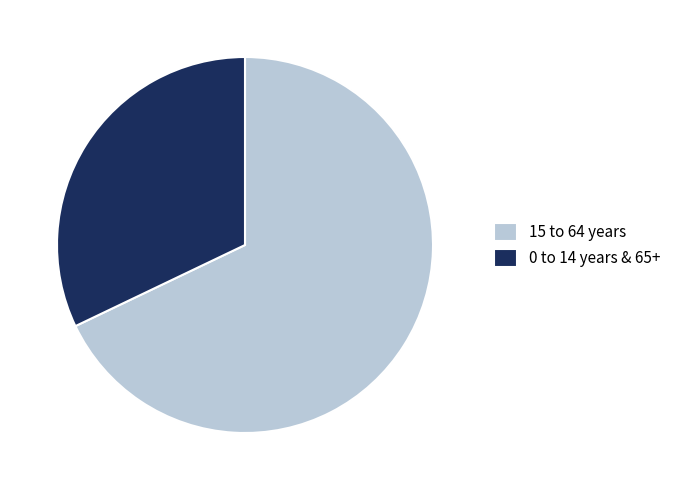

Which category has the biggest portion of the pie?

15 to 64 years